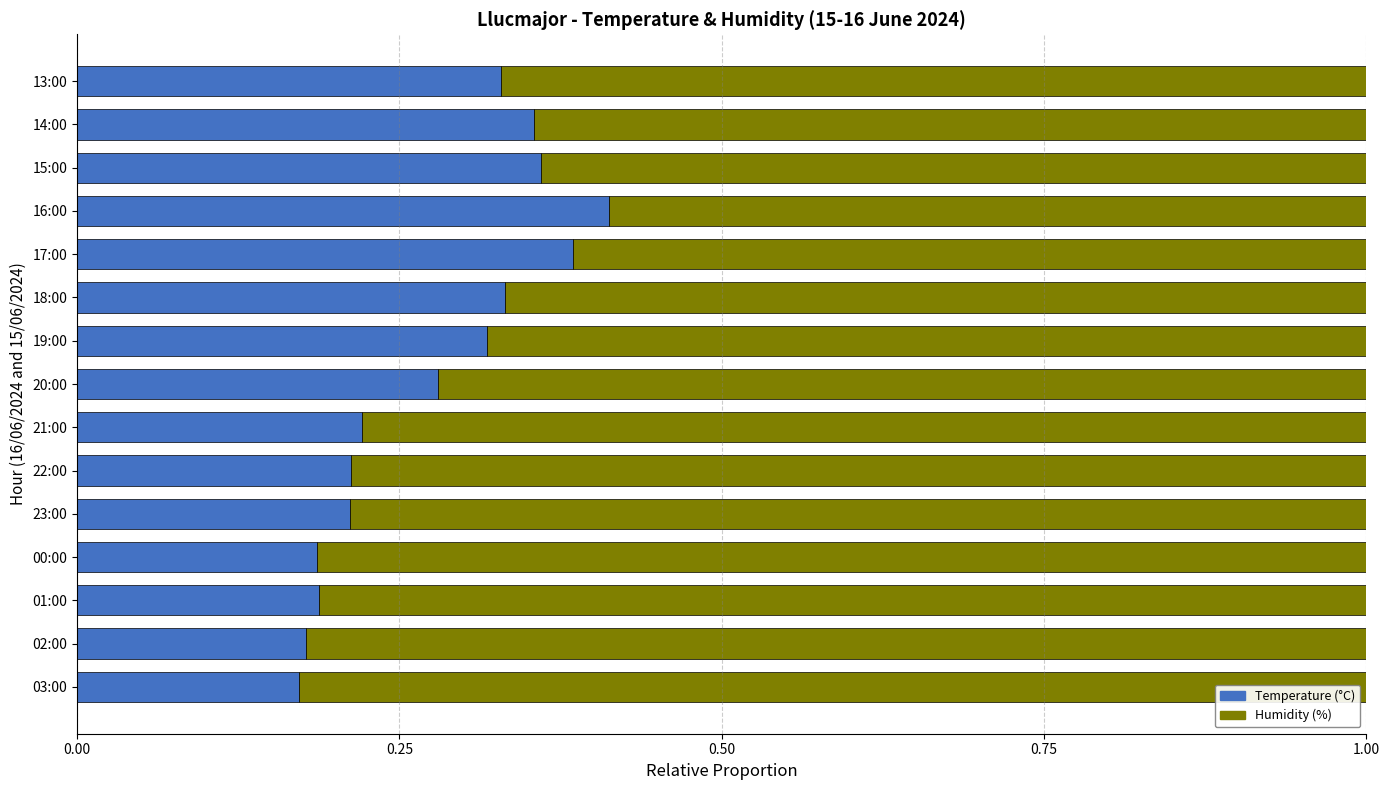

Which category has the highest value in the Temperature (°C) series?

16:00